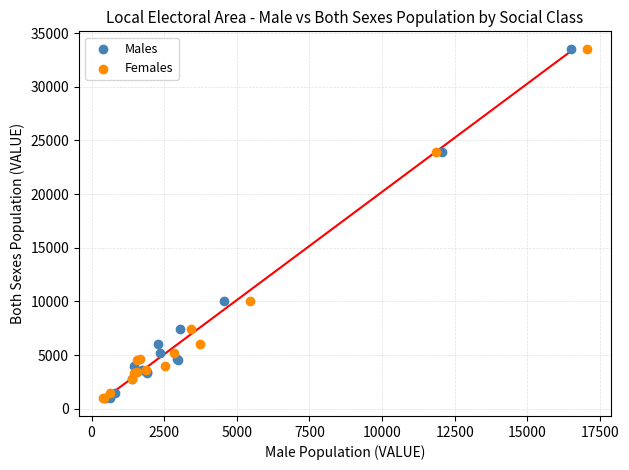

What are all the series names shown in the legend?

Males, Females